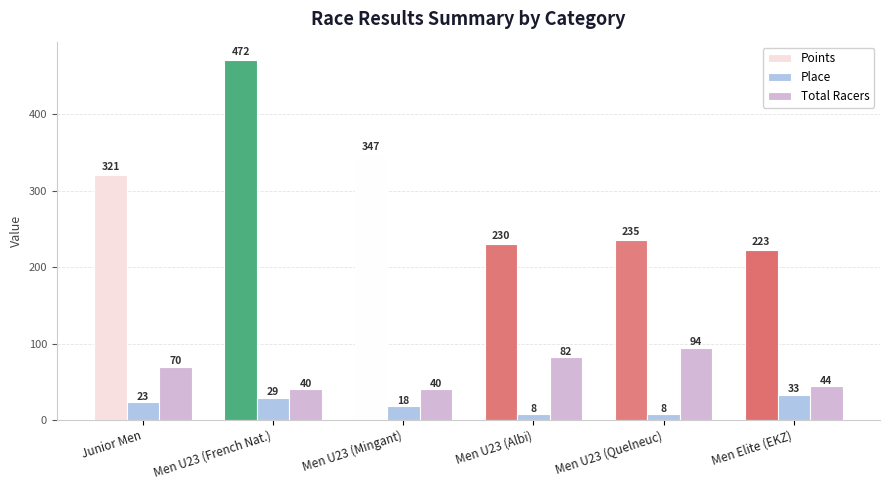

What is the lowest value of the Points series?

222.9